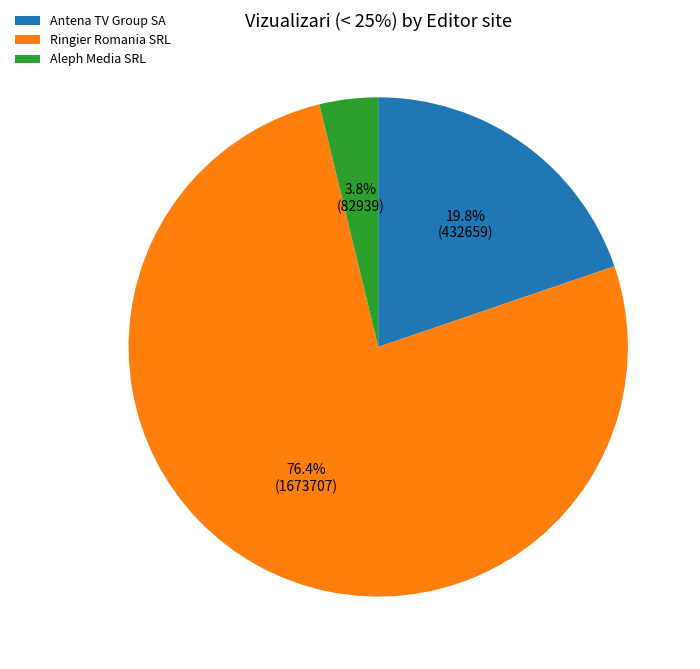

Which category has the biggest portion of the pie?

Ringier Romania SRL